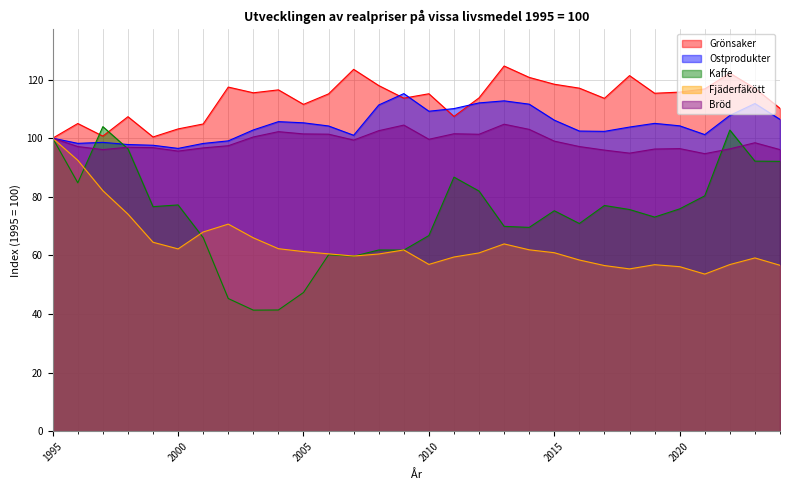

True or false: Grönsaker and Fjäderfäkött cross at least once.

False